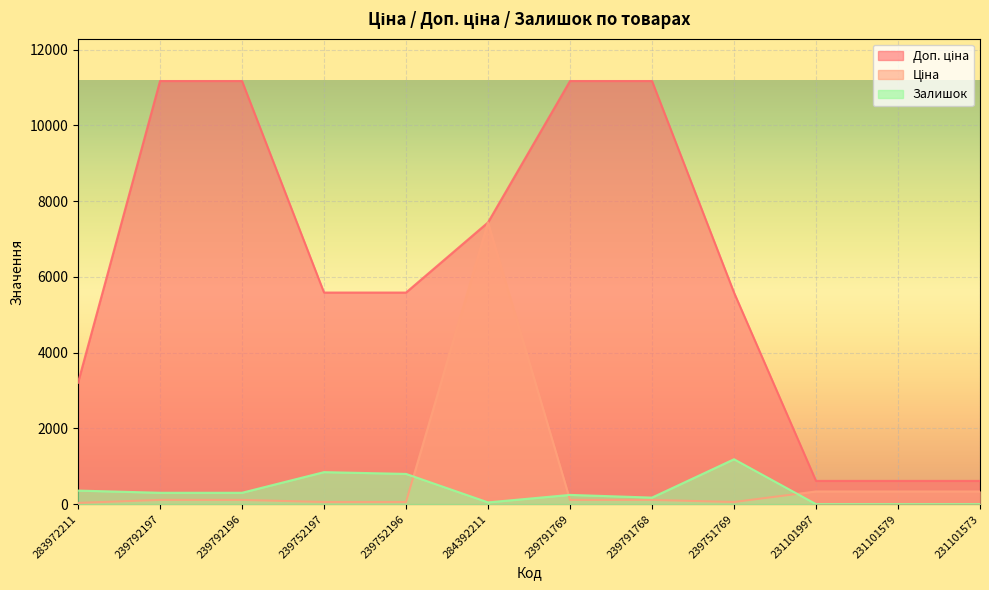

What is the lowest value of the Ціна series?

32.0